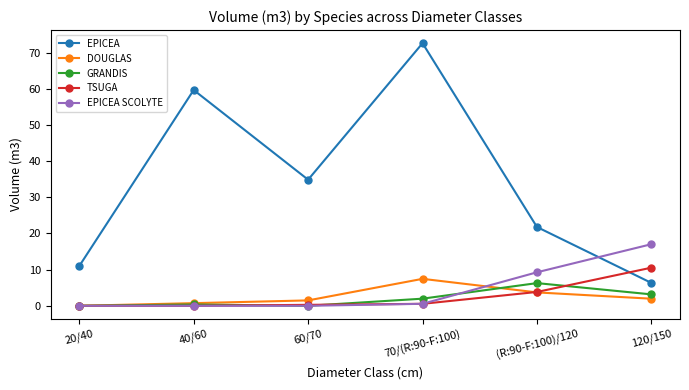

What is the difference between the DOUGLAS values at 20/40 and 60/70?

1.5